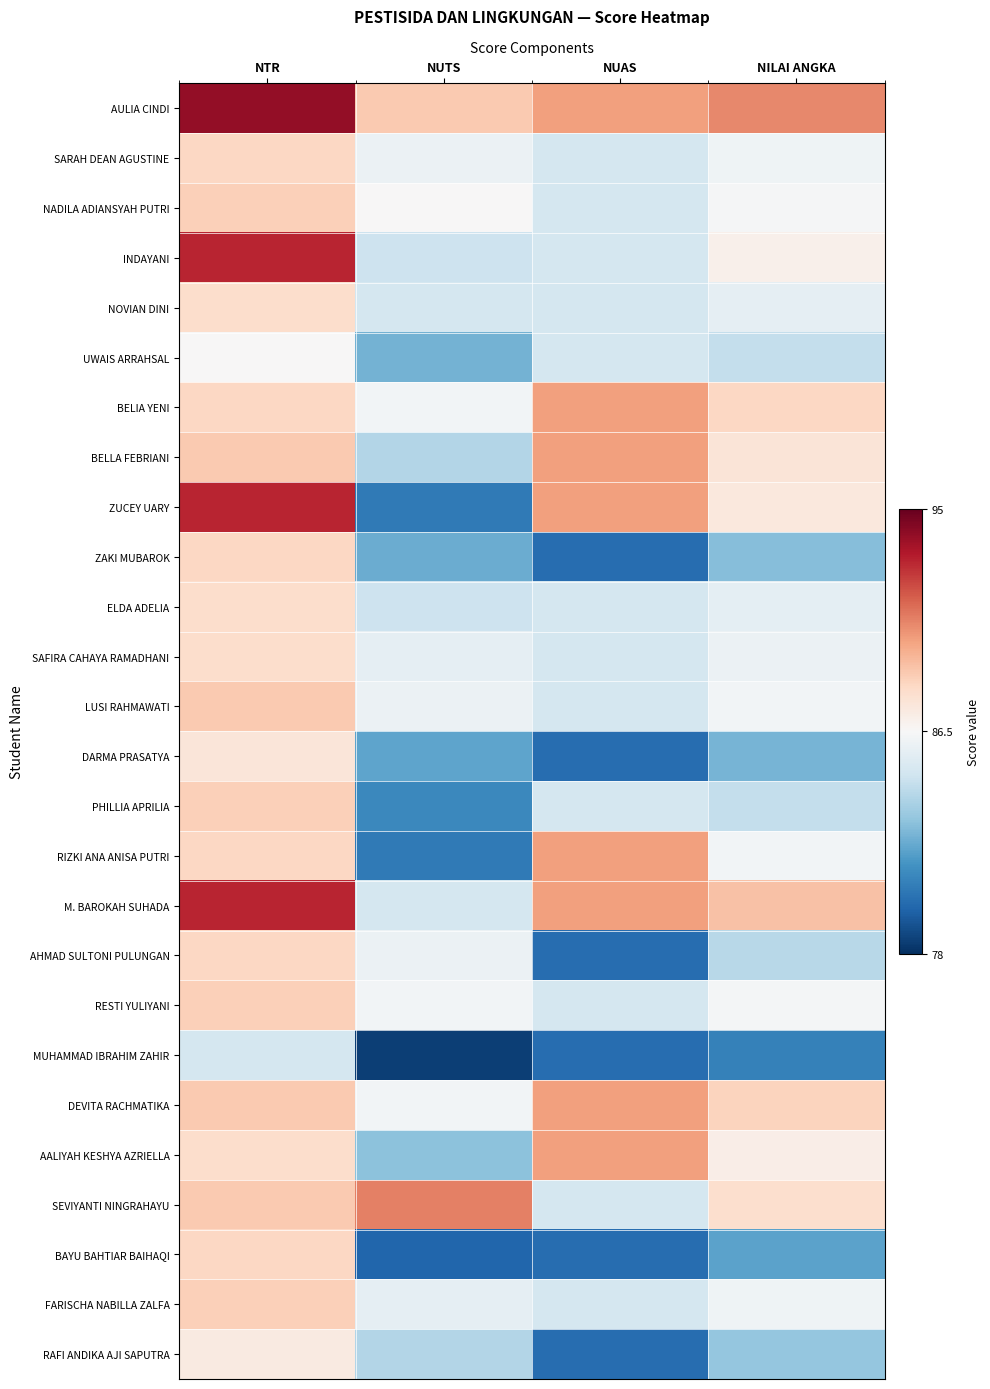

Which has a higher value, NILAI ANGKA or NUTS?

NILAI ANGKA